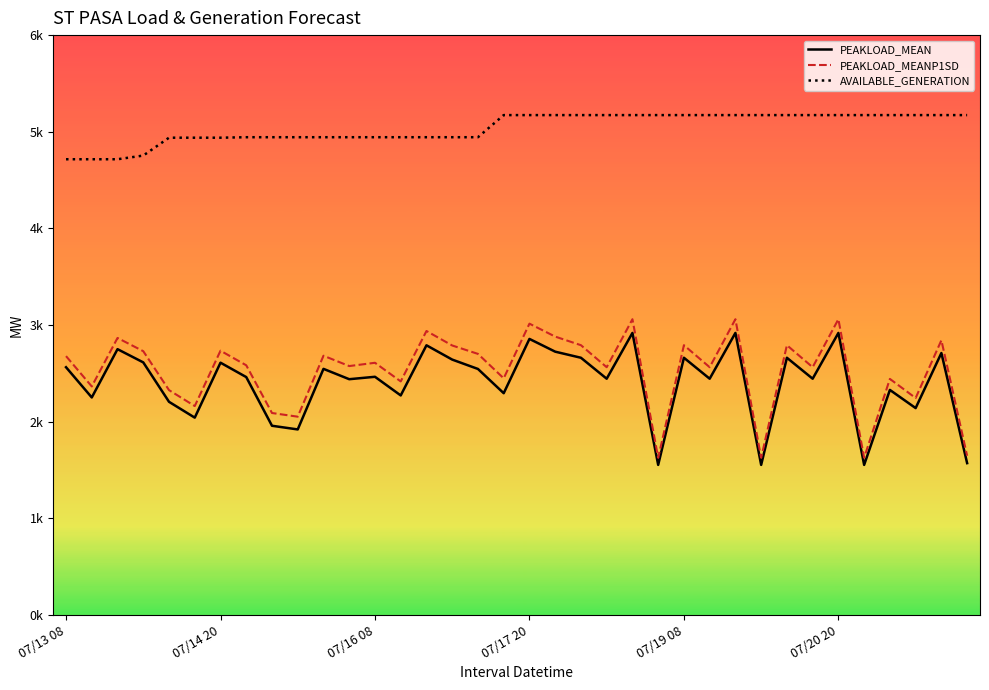

What is the sum of all PEAKLOAD_MEANP1SD values?

90890